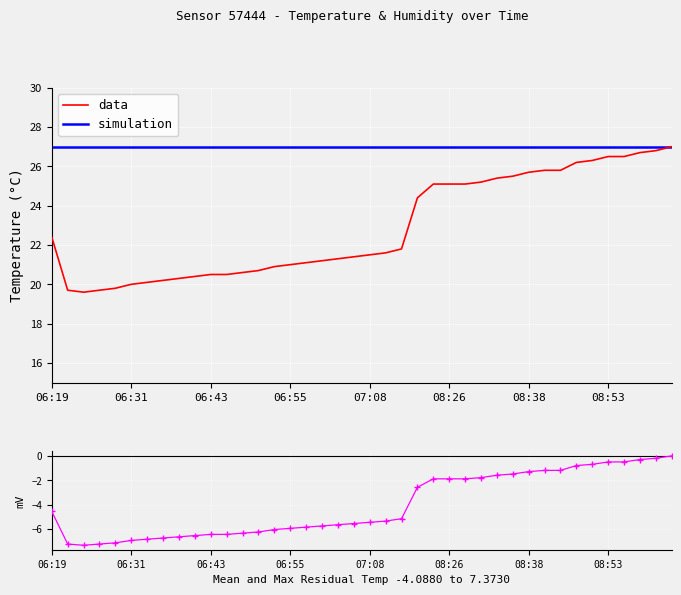

What is the highest value of the simulation series?

27.0